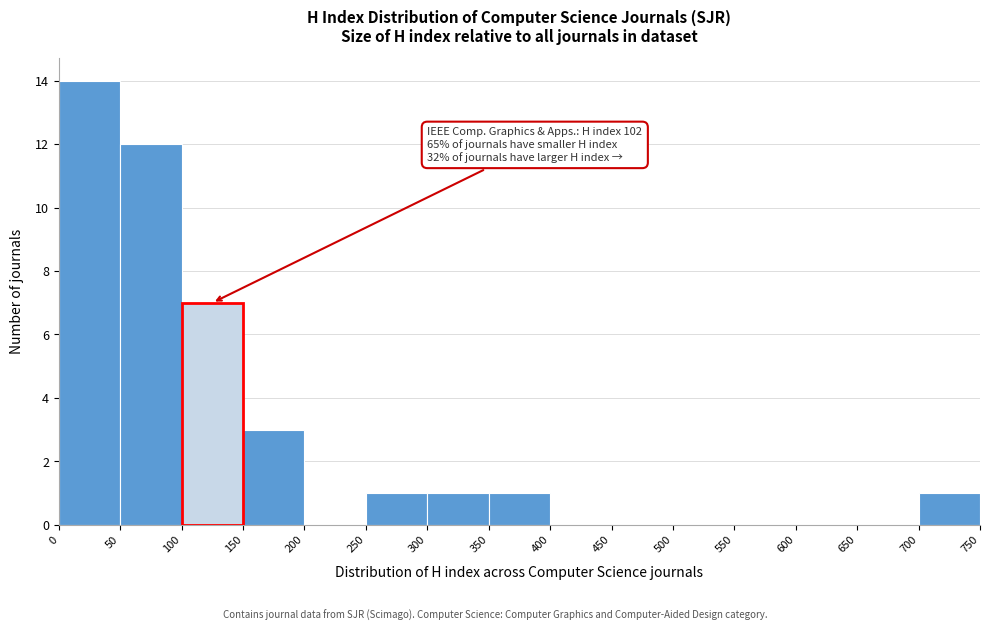

Over which range of the x-axis is the bar tallest?

0 to 50